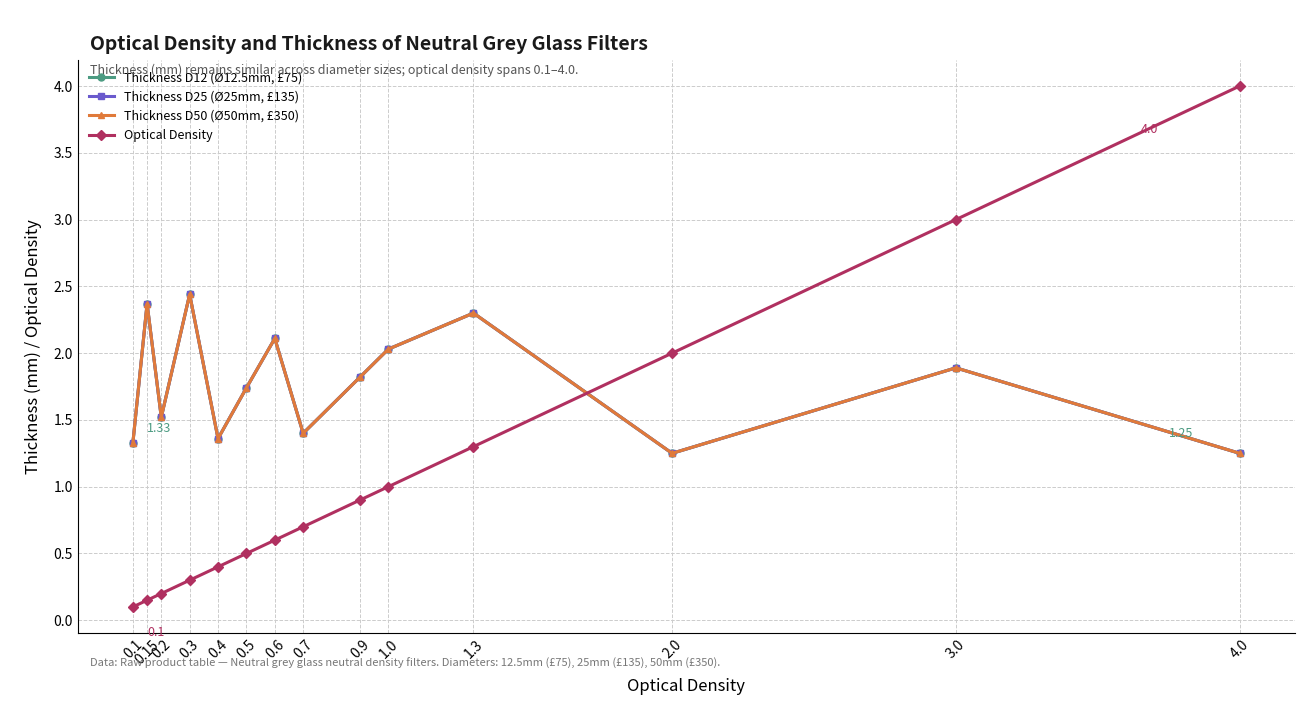

What is the sum of the Thickness D12 (Ø12.5mm, £75) values at 0.7 and 0.5?

3.1